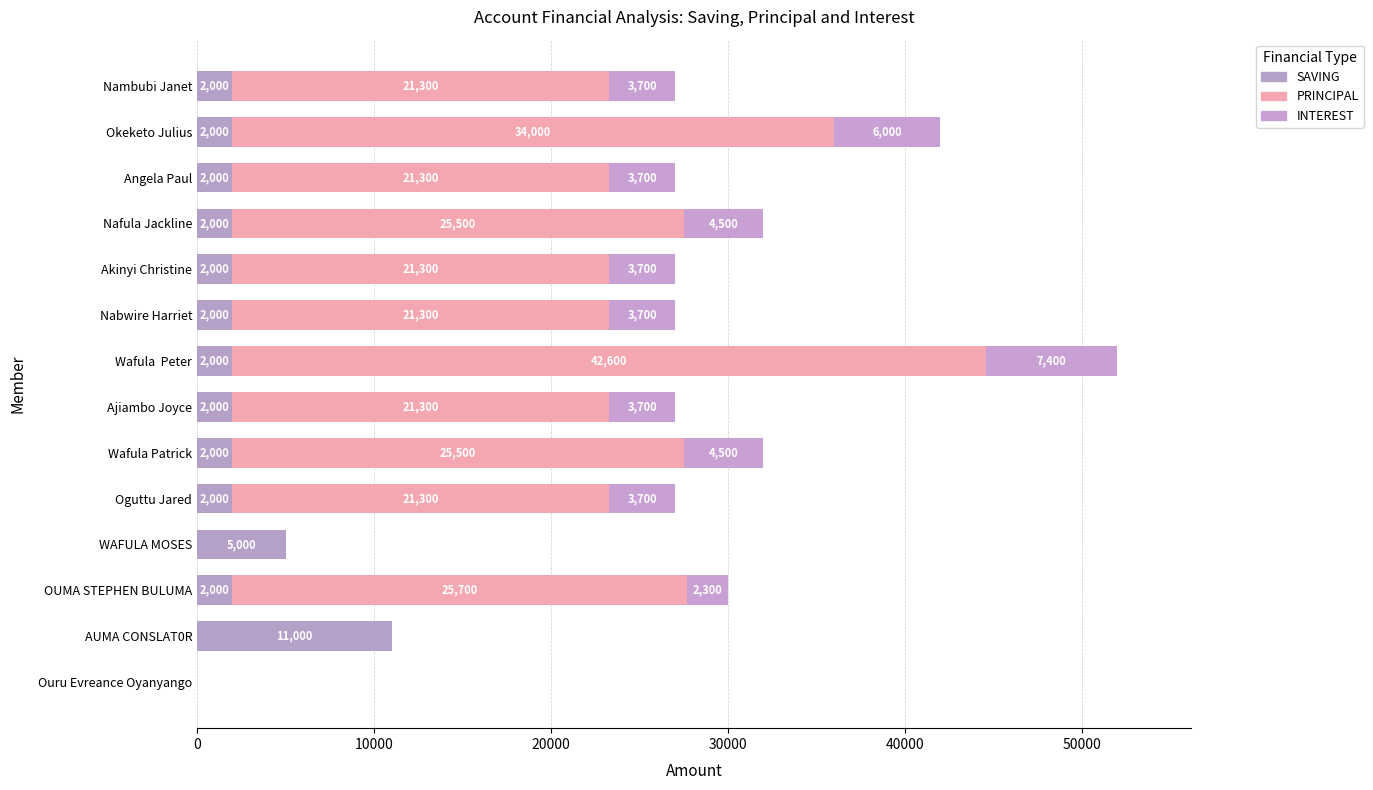

How many categories are shown in the chart?

14